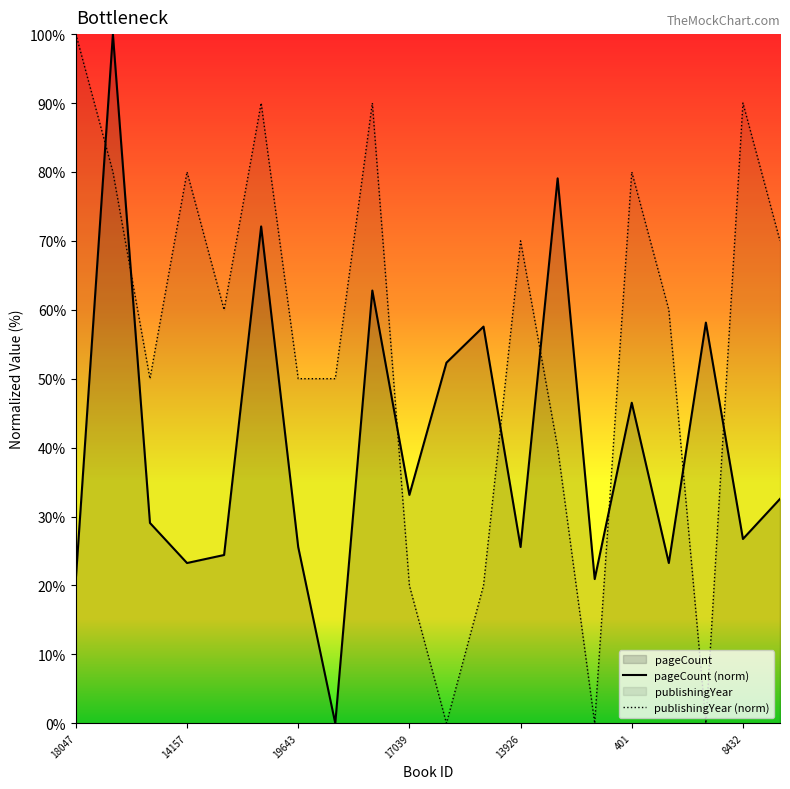

Which series has the largest total across all categories?

publishingYear (norm)